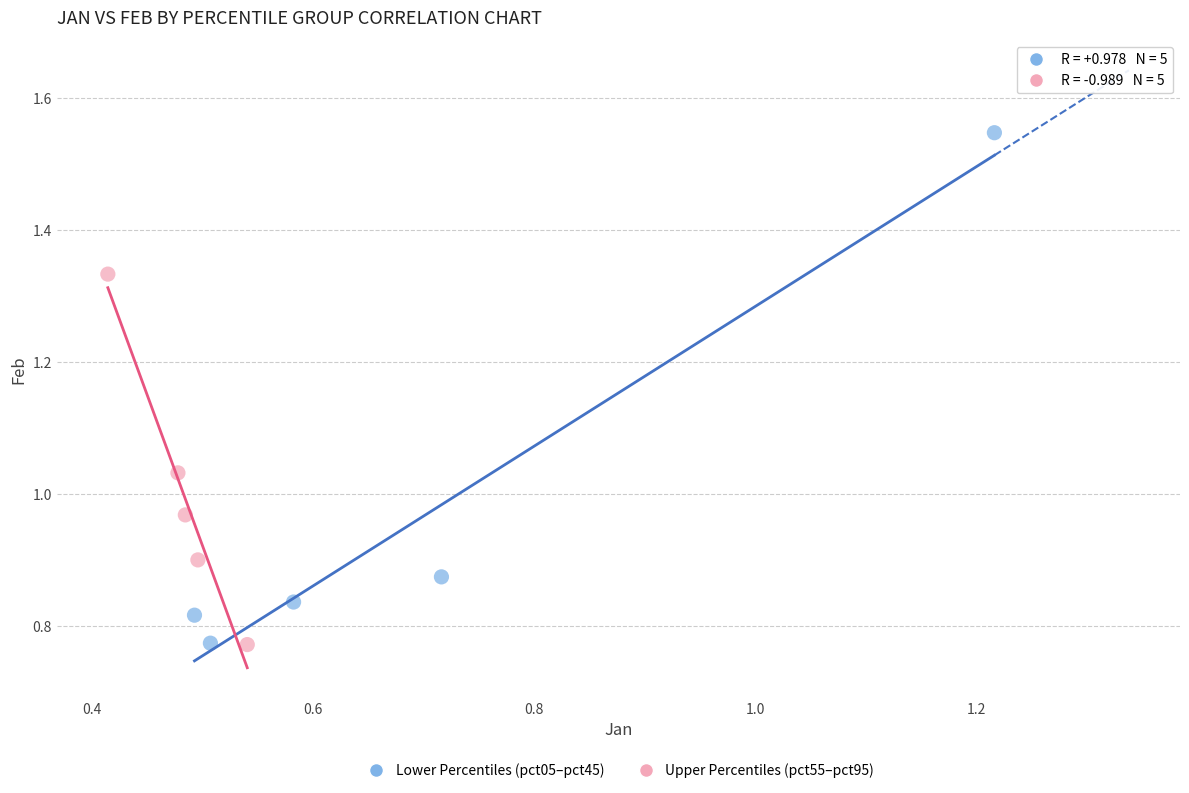

Which series has the largest Y range (max minus min)?

Lower Percentiles (pct05–pct45)